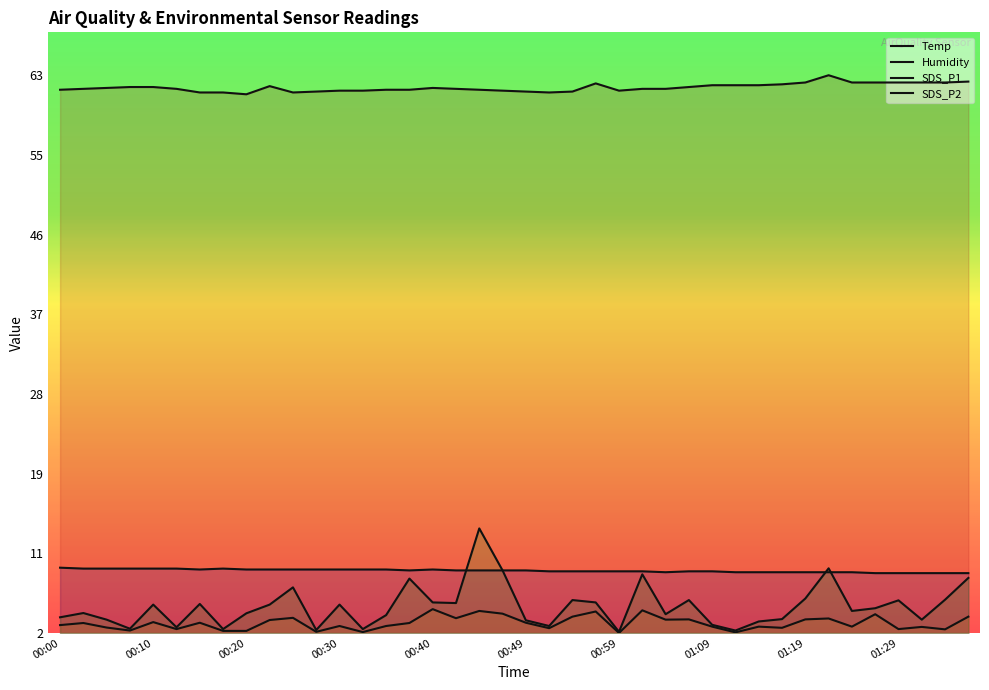

Is it true that Humidity equals 63.8 at 01:14?

True